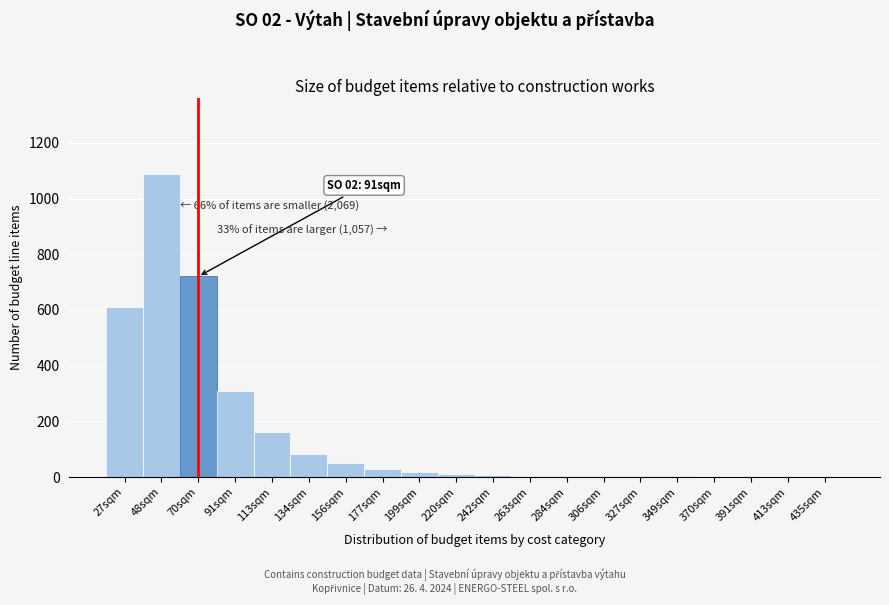

Where is the data nearest to the value 545?

27sqm